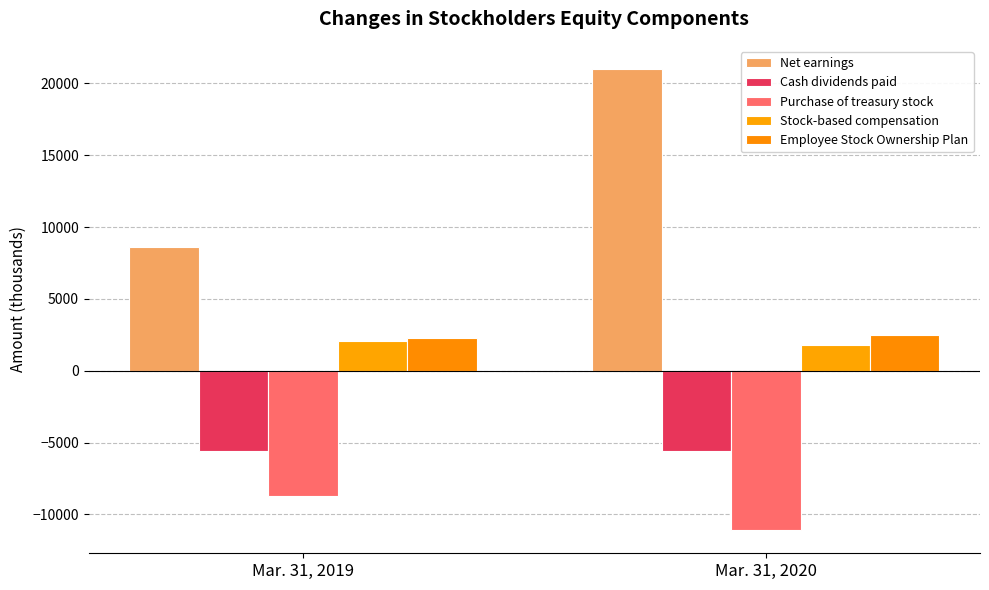

How many data points in Employee Stock Ownership Plan are less than 2513?

1